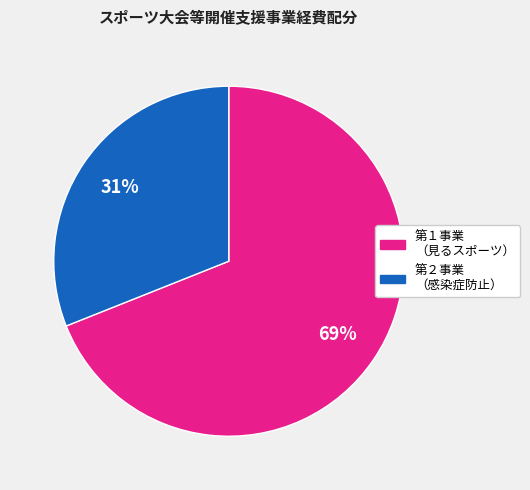

To the nearest percent, what is the difference between the largest and smallest slice percentages?

38%